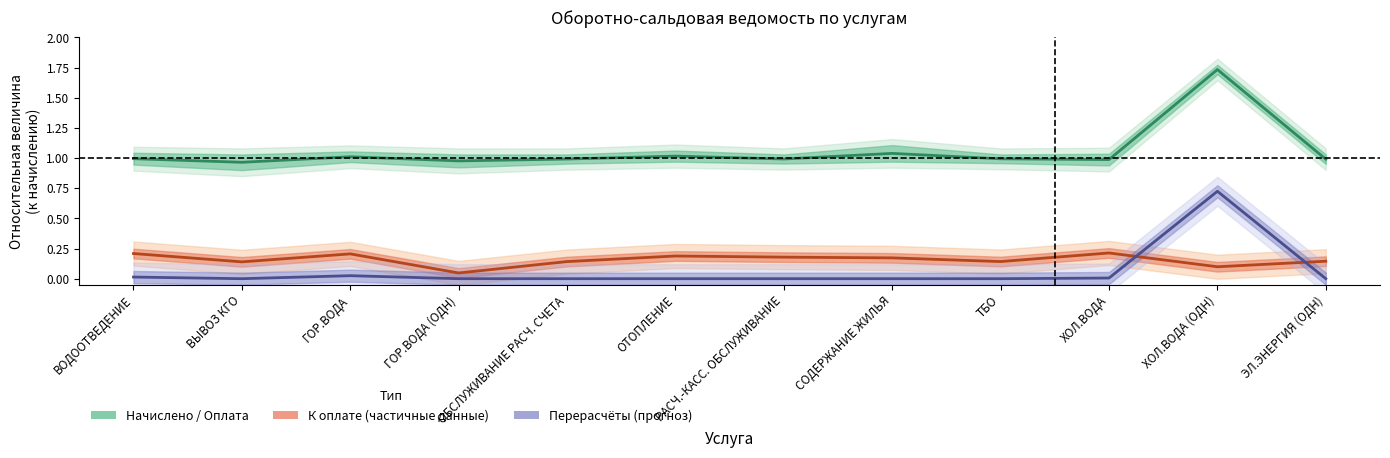

What is the minimum value for Начислено / Оплата?

1.0